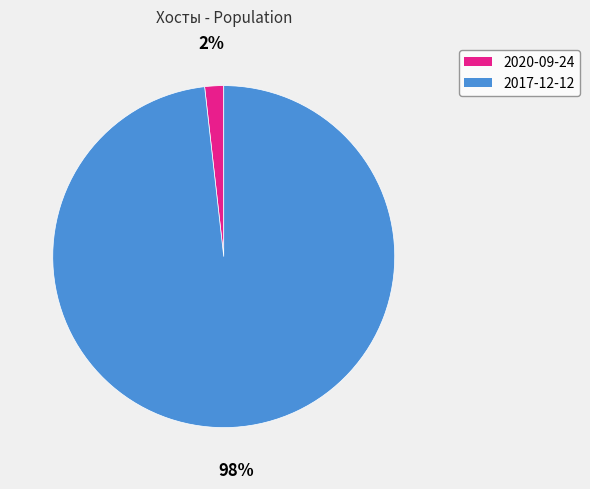

Rank the categories by value from highest to lowest.

2017-12-12, 2020-09-24